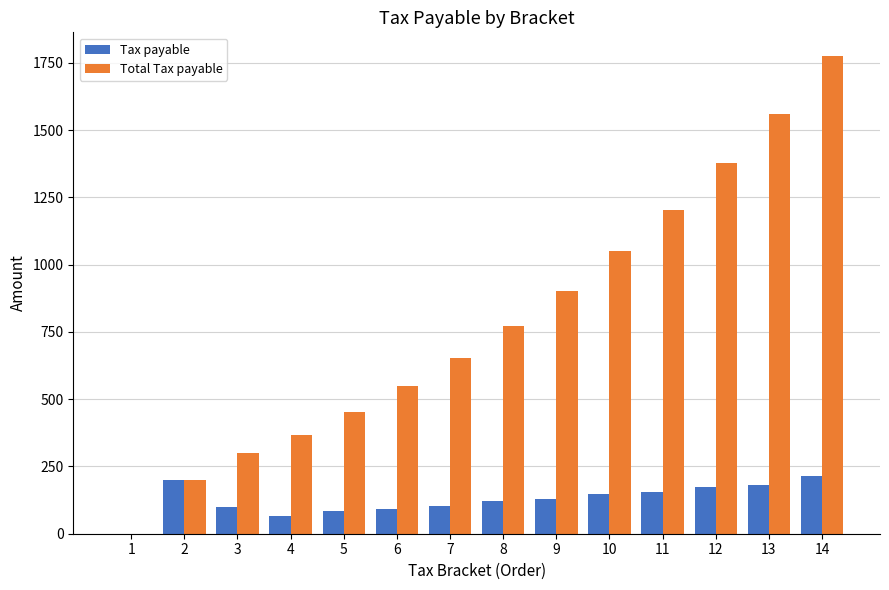

Is the value of Tax payable at 4 greater than the value of Total Tax payable at 5?

No